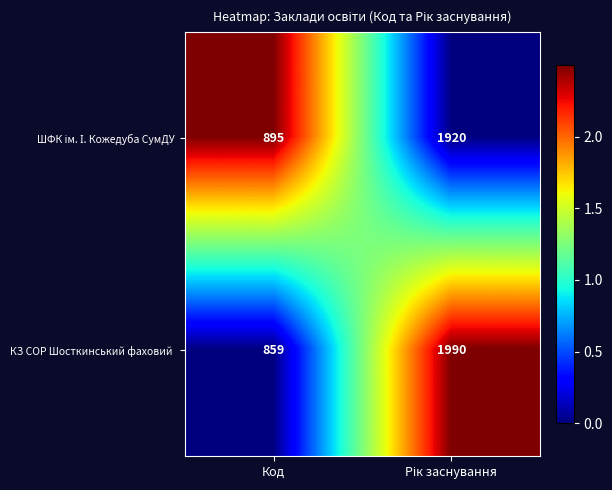

What is the smallest value displayed?

859